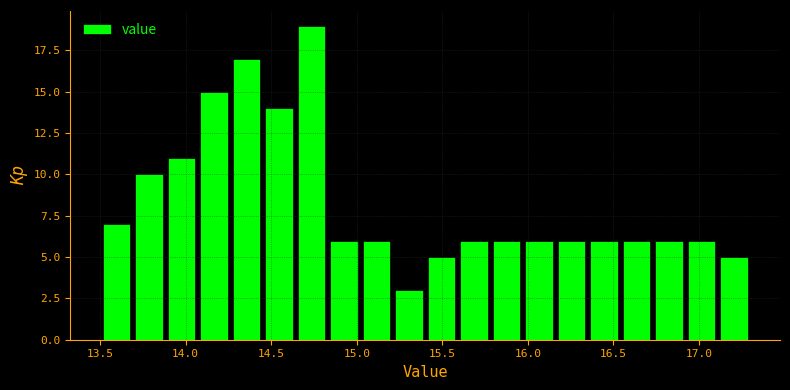

Around what value on the x-axis is the tallest bar? Give the approximate position of its centre, as read against the axis.

14.75